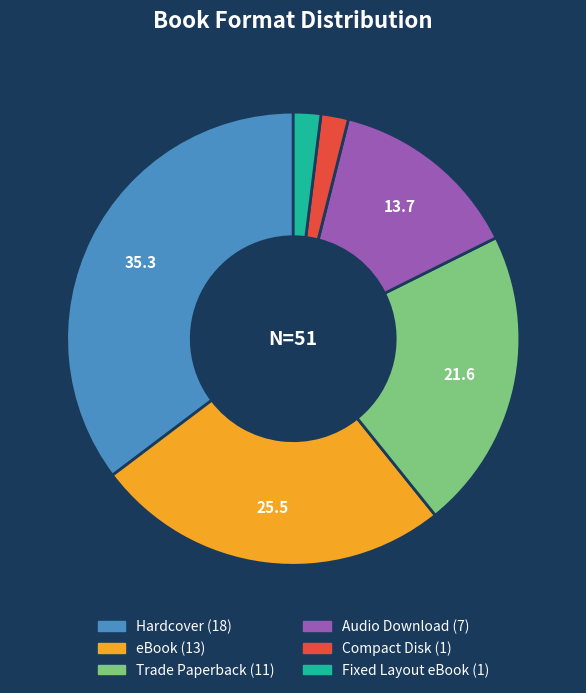

How many segments does this pie chart have?

6